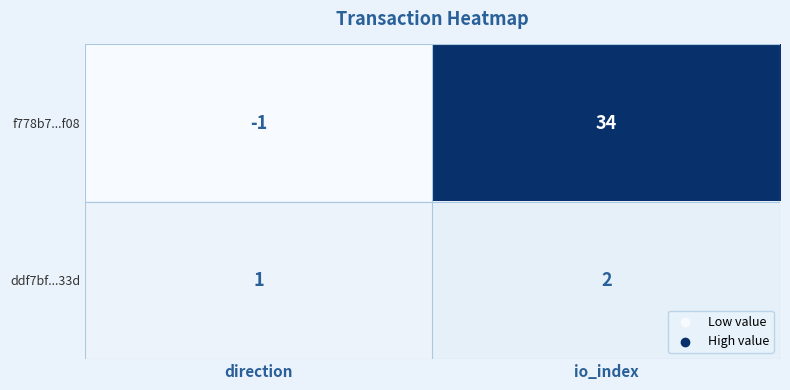

How many data points in f778b7...f08 are less than 34?

1